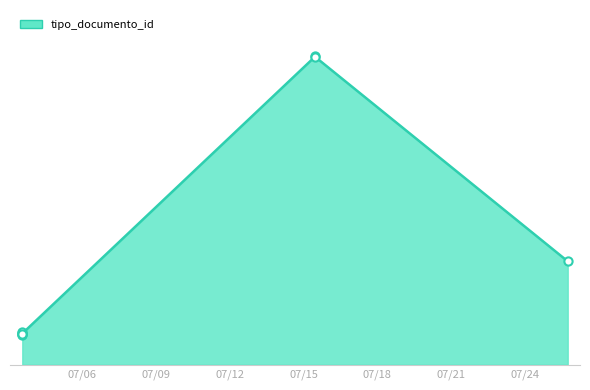

Approximately how many times larger is the value at 2023-07-03 13:26:28 compared to 2023-07-03 13:26:28?

1.0